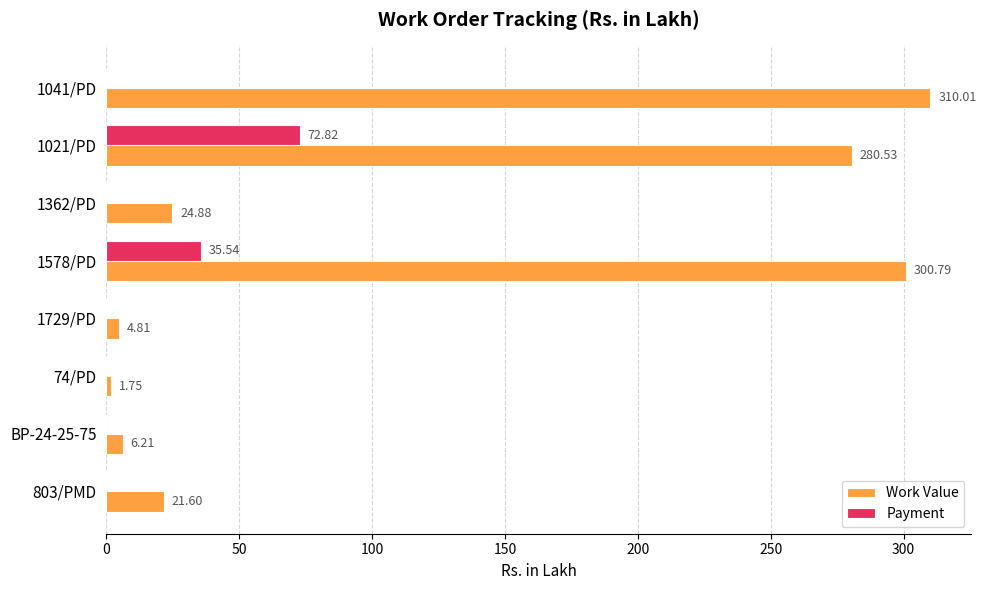

Which series changed the most between BP-24-25-75 and 803/PMD?

Work Value